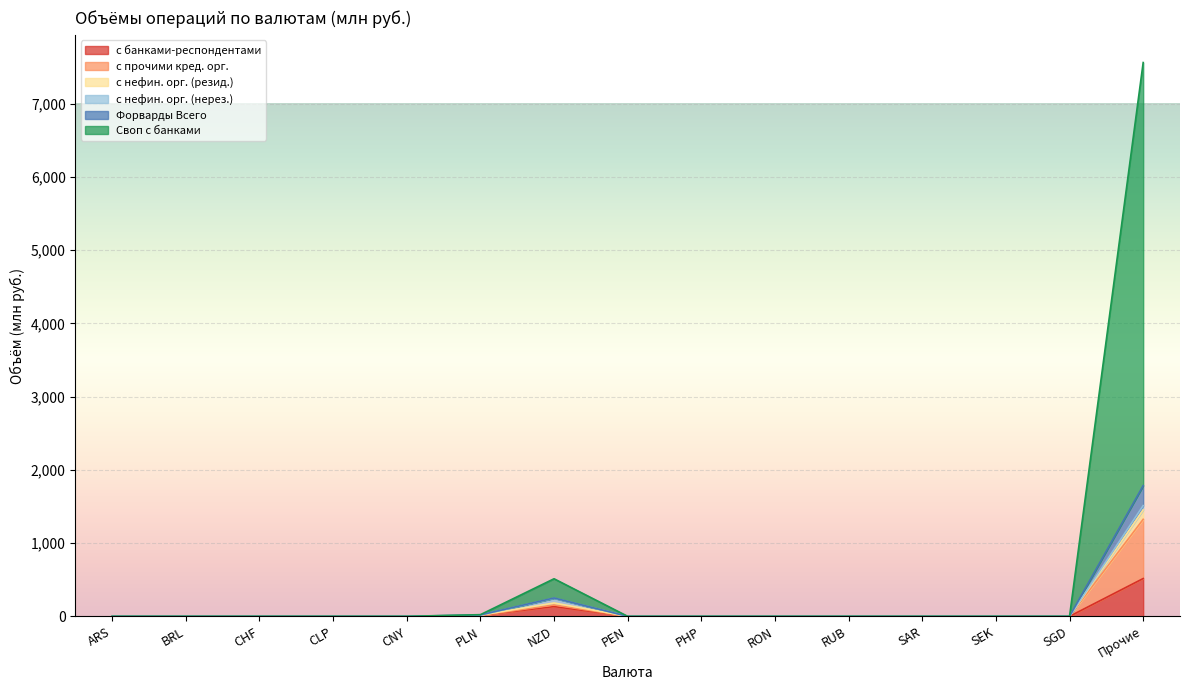

True or false: с банками-респондентами and с нефин. орг. (резид.) cross at least once.

False